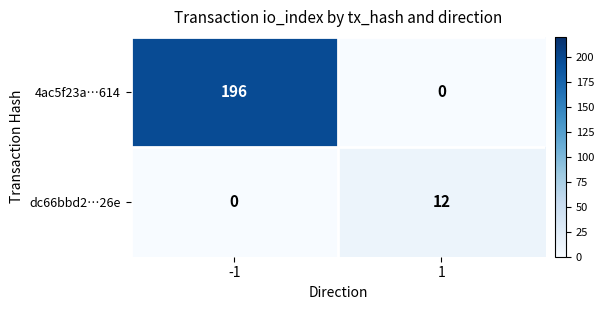

Reading left to right, extract all data points from this chart.

4ac5f23a…614: 196	0
dc66bbd2…26e: 0	12